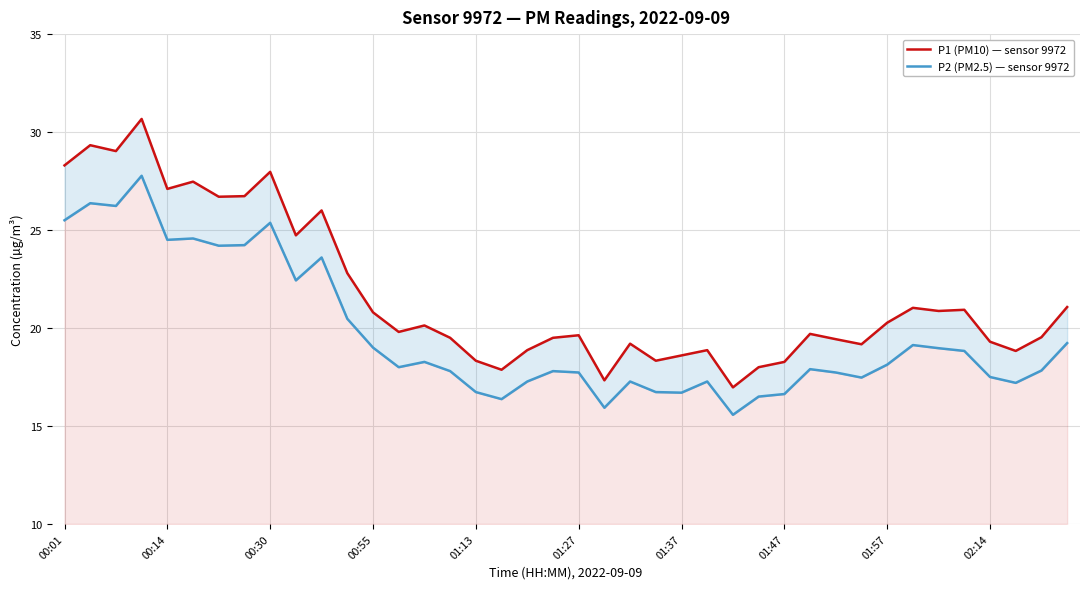

What are all the series names shown in the legend?

P1 (PM10) — sensor 9972, P2 (PM2.5) — sensor 9972